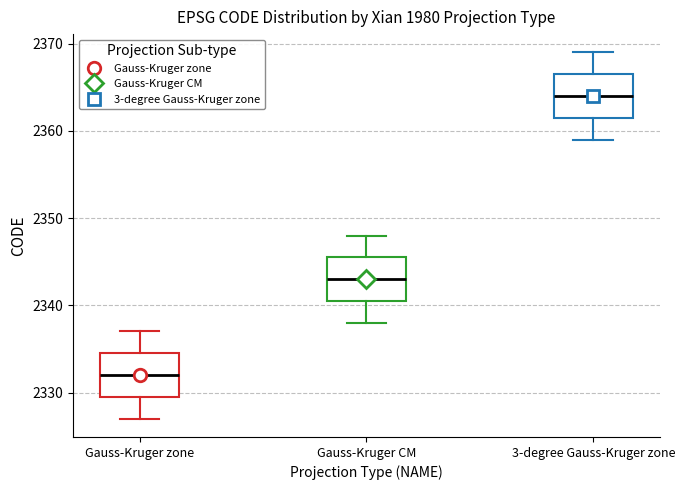

Where does the upper whisker of the box for 3-degree Gauss-Kruger zone end on the y-axis? The values are not printed on the chart, so give them approximately, as read against the axis.

2369